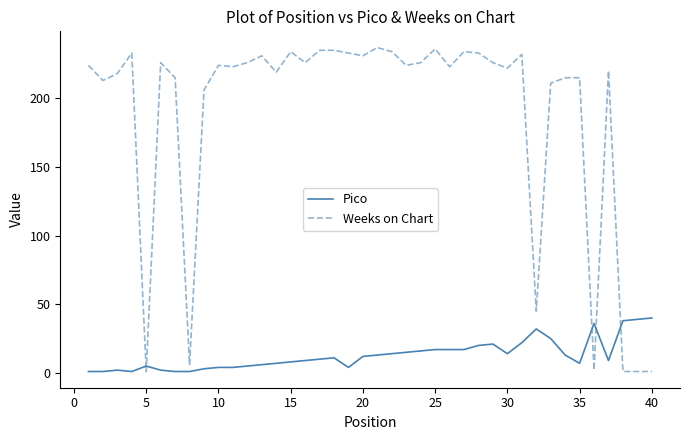

What is the highest value of the Pico series?

40